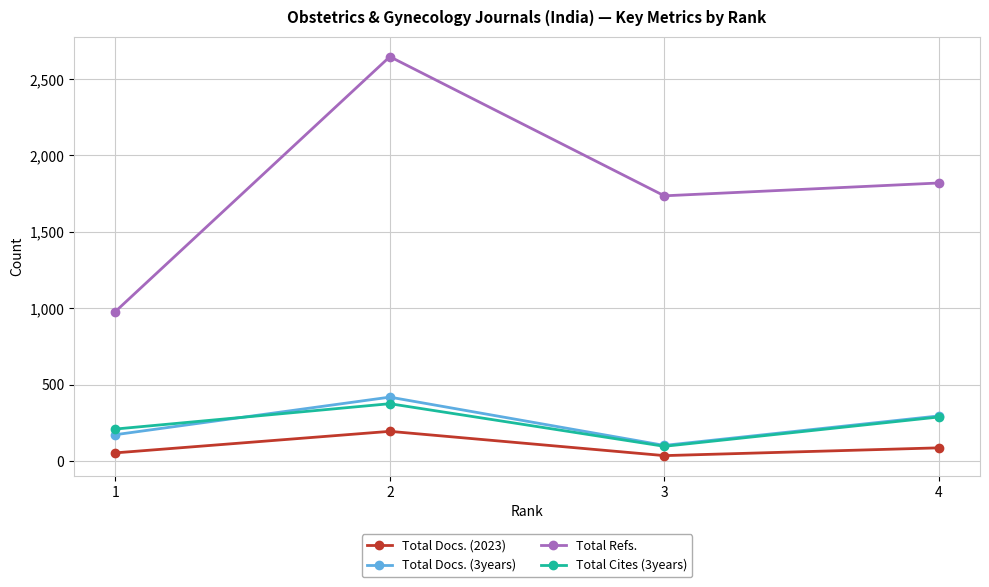

Reading right to left, list all the values displayed in this chart.

Total Docs. (2023): 4=86	3=35	2=194	1=53
Total Docs. (3years): 4=295	3=102	2=418	1=172
Total Refs.: 4=1820	3=1736	2=2647	1=978
Total Cites (3years): 4=288	3=96	2=375	1=209